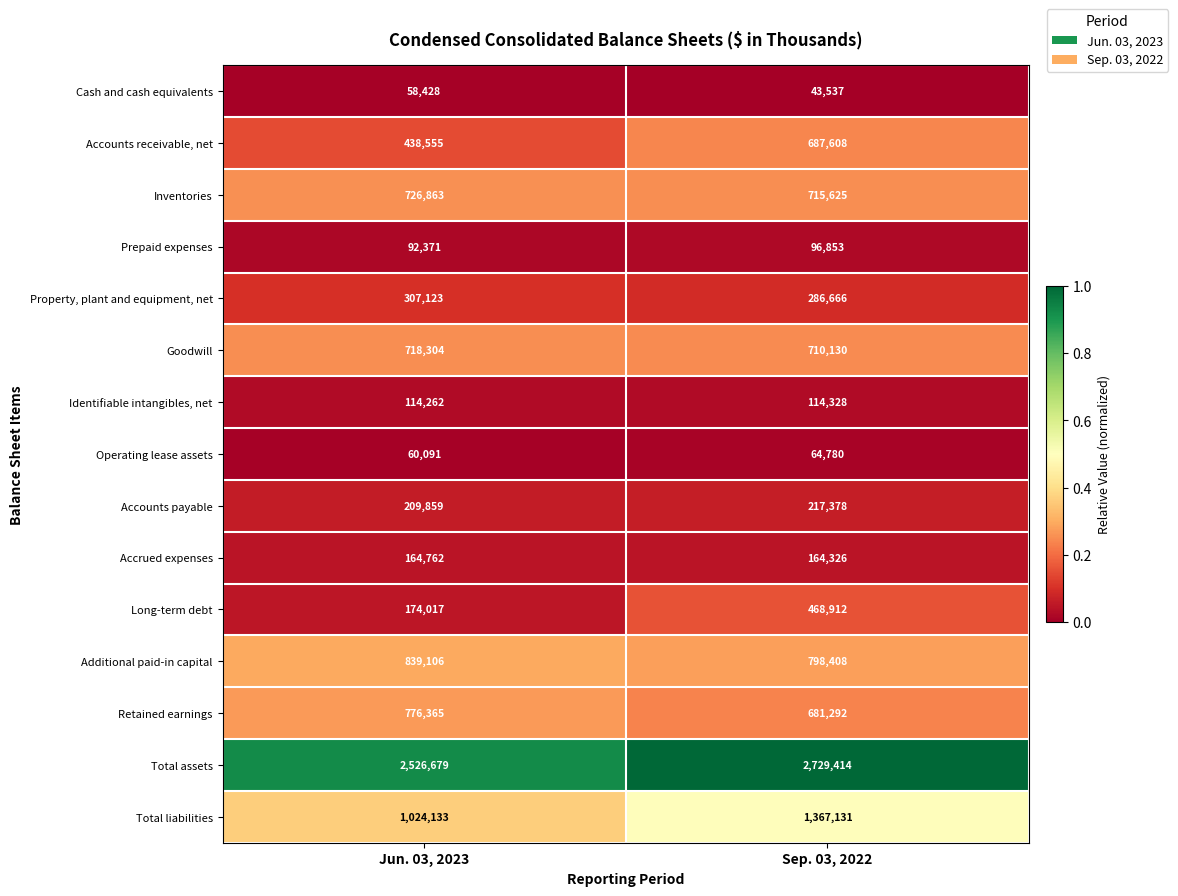

At which label does Accounts receivable, net reach its peak?

Sep. 03, 2022